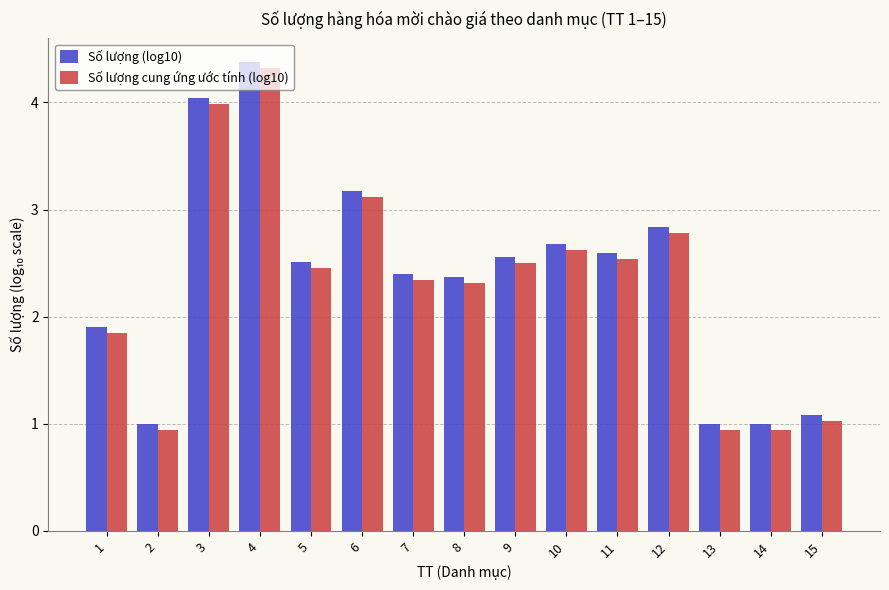

List the series in order of their overall mean, lowest first.

Số lượng cung ứng ước tính (log10), Số lượng (log10)